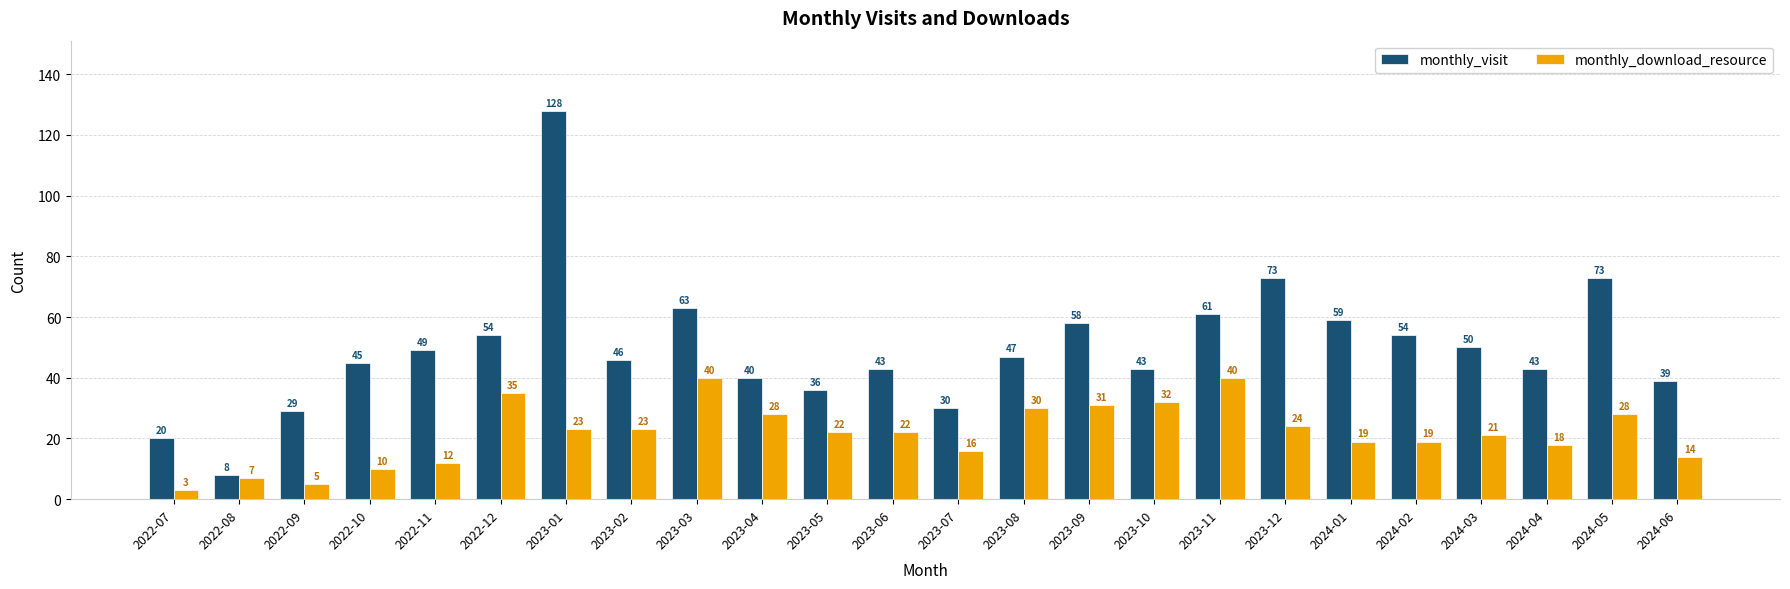

Does the chart contain stacked bars?

No